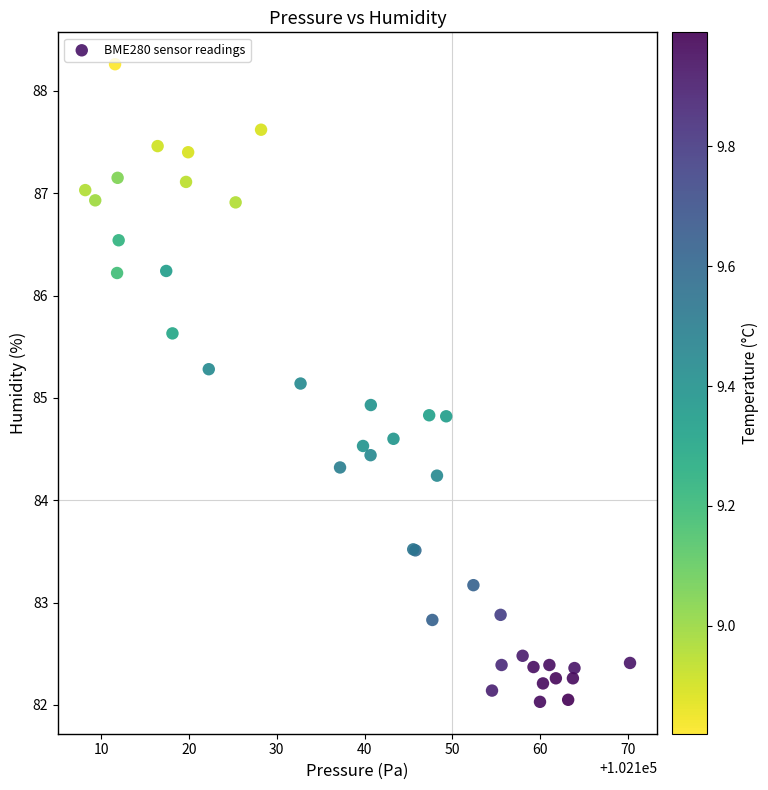

What Y value in the scatter plot is closest to 85?

84.9